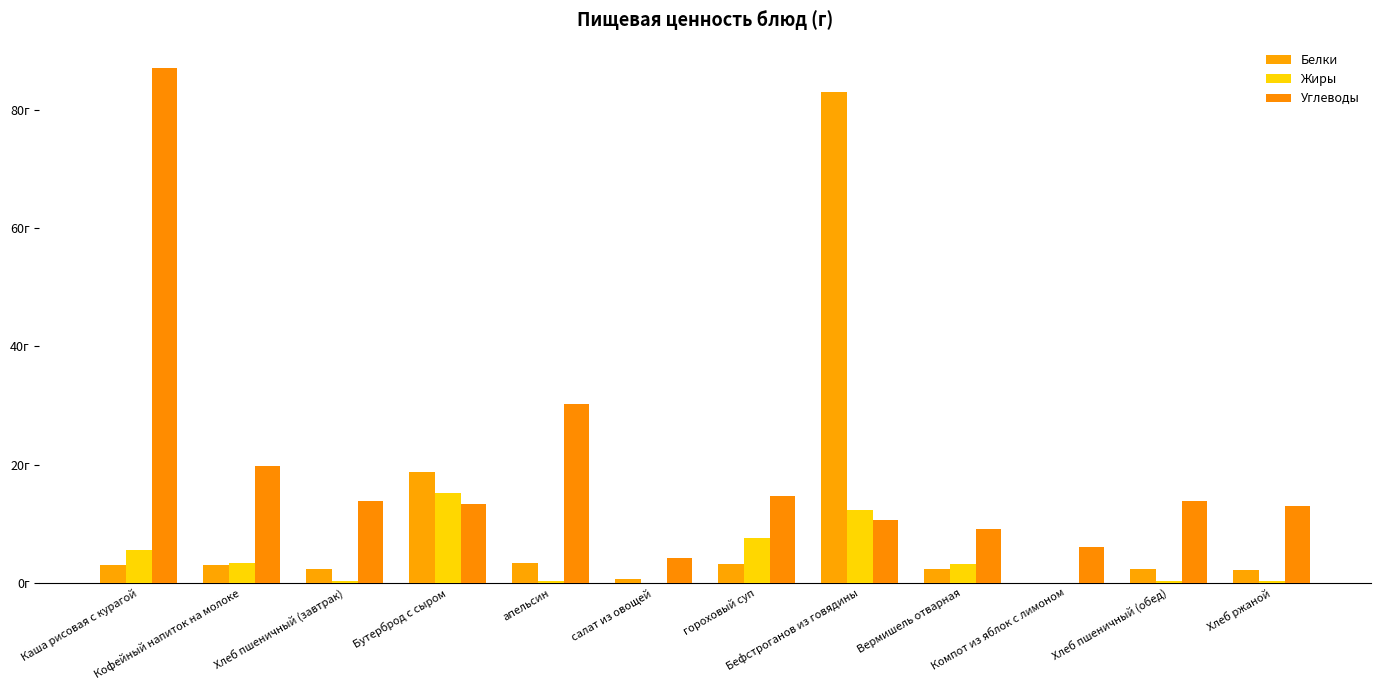

At how many categories does at least one series exceed 86?

1